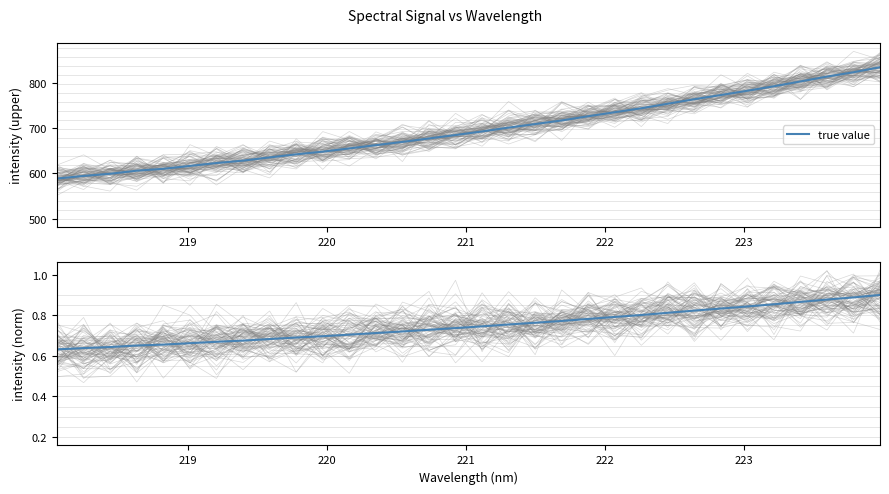

What is the value of the 14th point from the left?

0.7